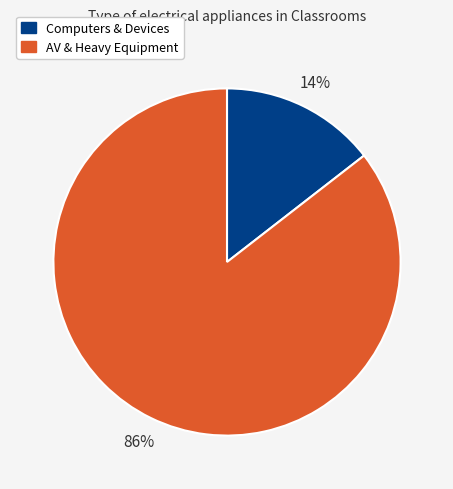

Is there any slice that represents more than half of the pie?

Yes